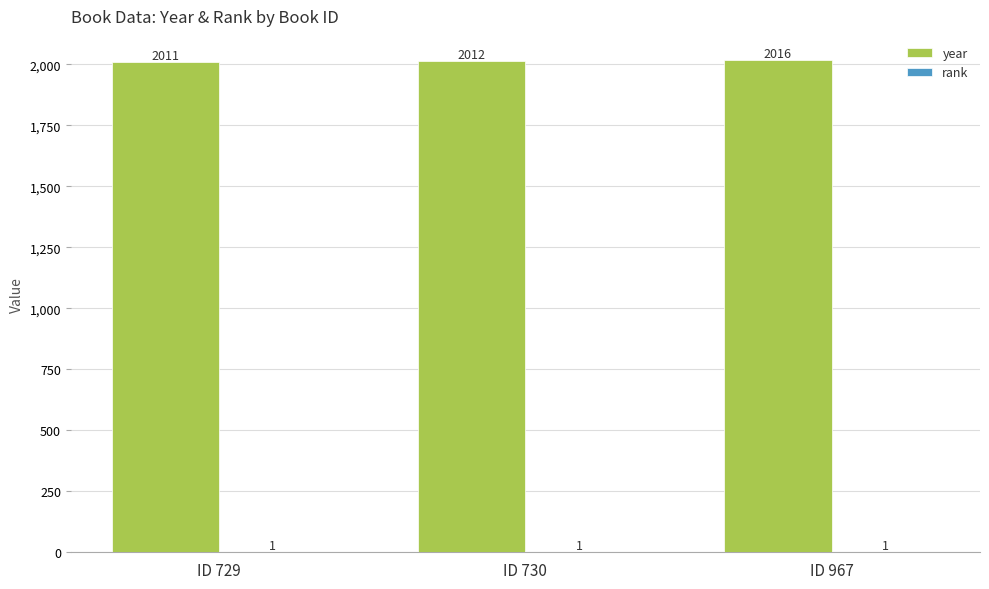

What is the average value of the year series?

2013